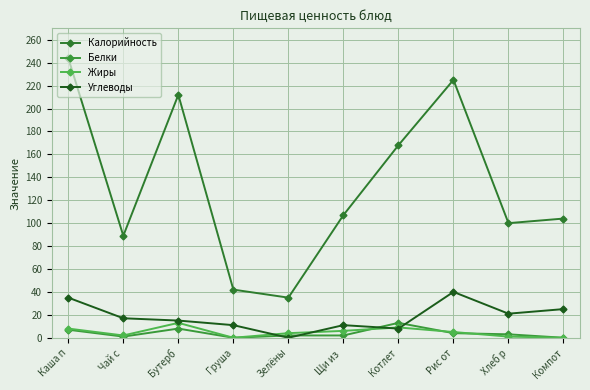

Reading left to right, what are all the values shown in this chart?

Калорийность: 244	89	212	42	35	107	168	225	100	104
Белки: 7	1	8	0	2	2	13	4	3	0
Жиры: 8	2	13	0	4	6	9	5	1	0
Углеводы: 35	17	15	11	0	11	8	40	21	25